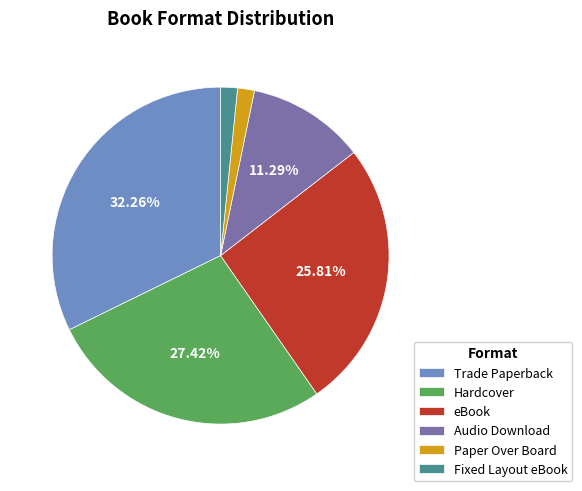

True or false: Paper Over Board accounts for 2% of the total.

True